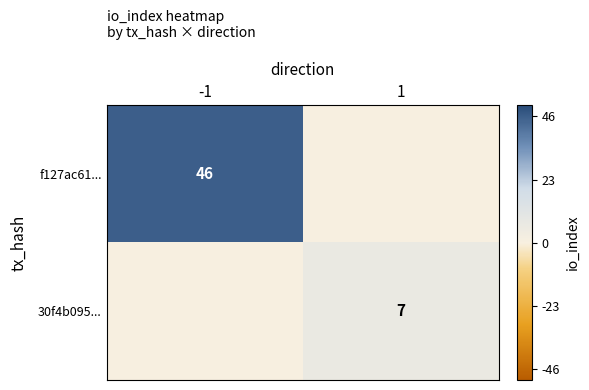

True or false: f127ac61... has a value of 14 at -1.

False